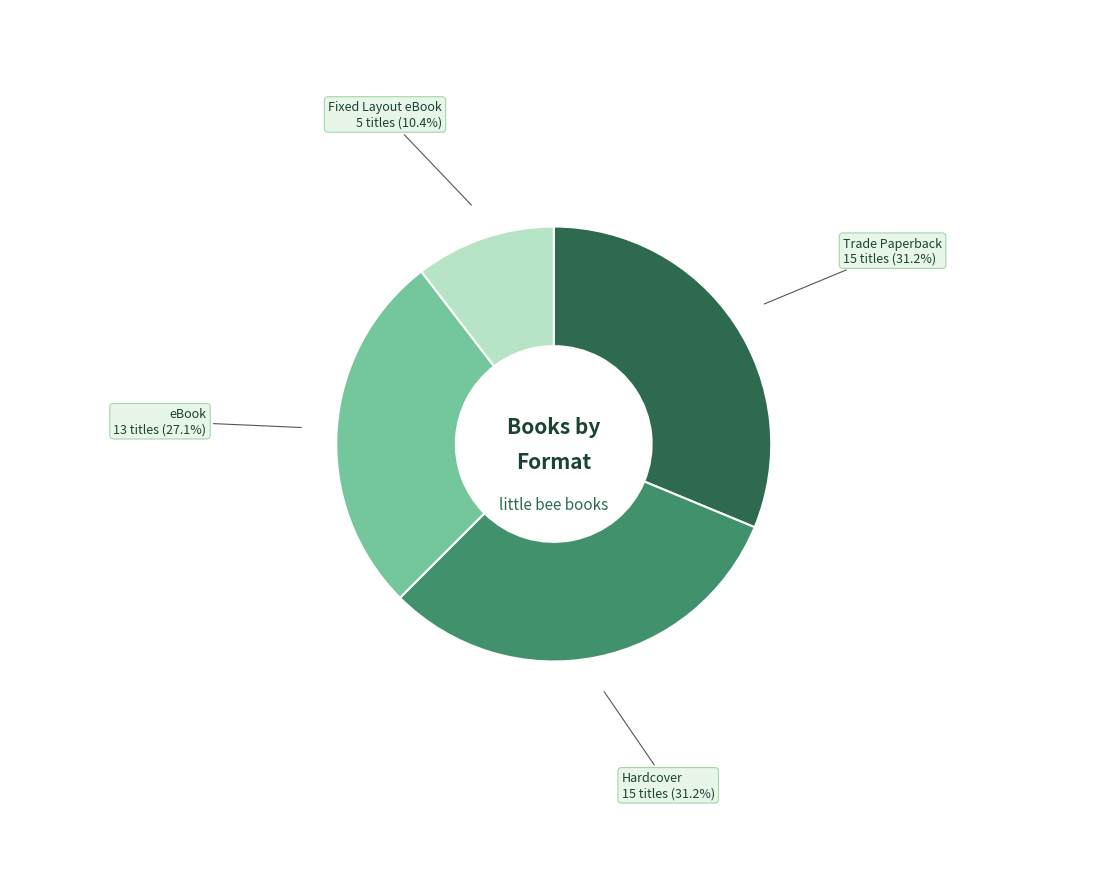

To the nearest percent, what is the difference between the Fixed Layout eBook and Trade Paperback slice percentages?

21%